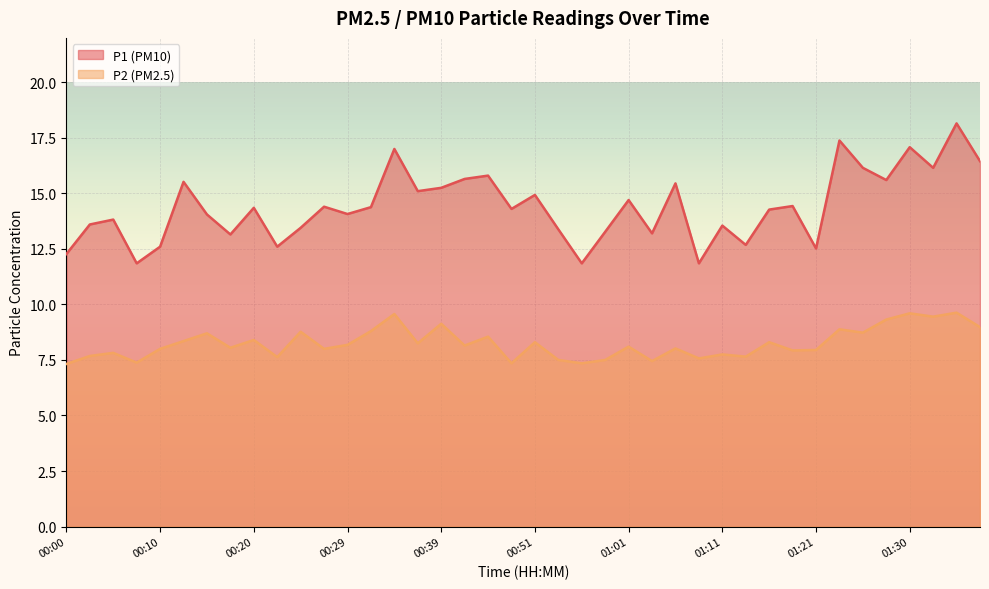

True or false: P2 has a value of 7.9 at 01:18.

True